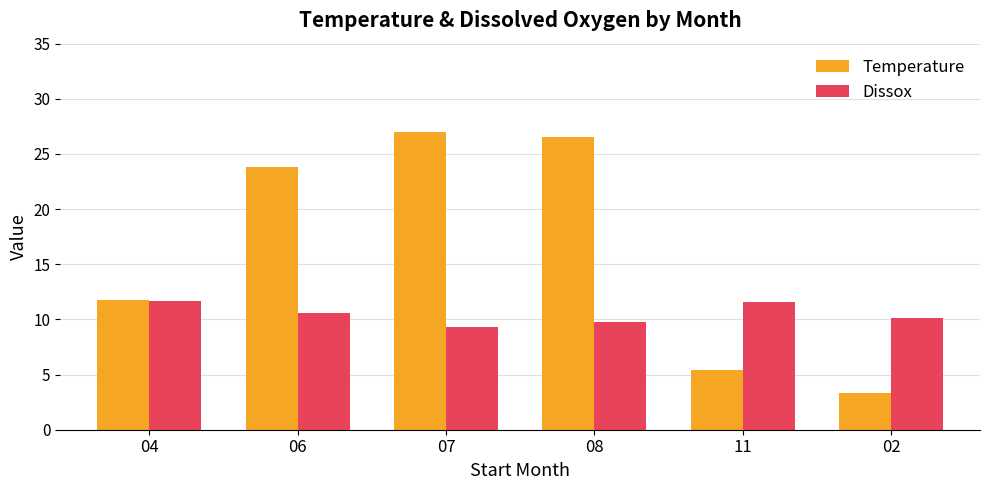

At how many categories does at least one series exceed 22?

3